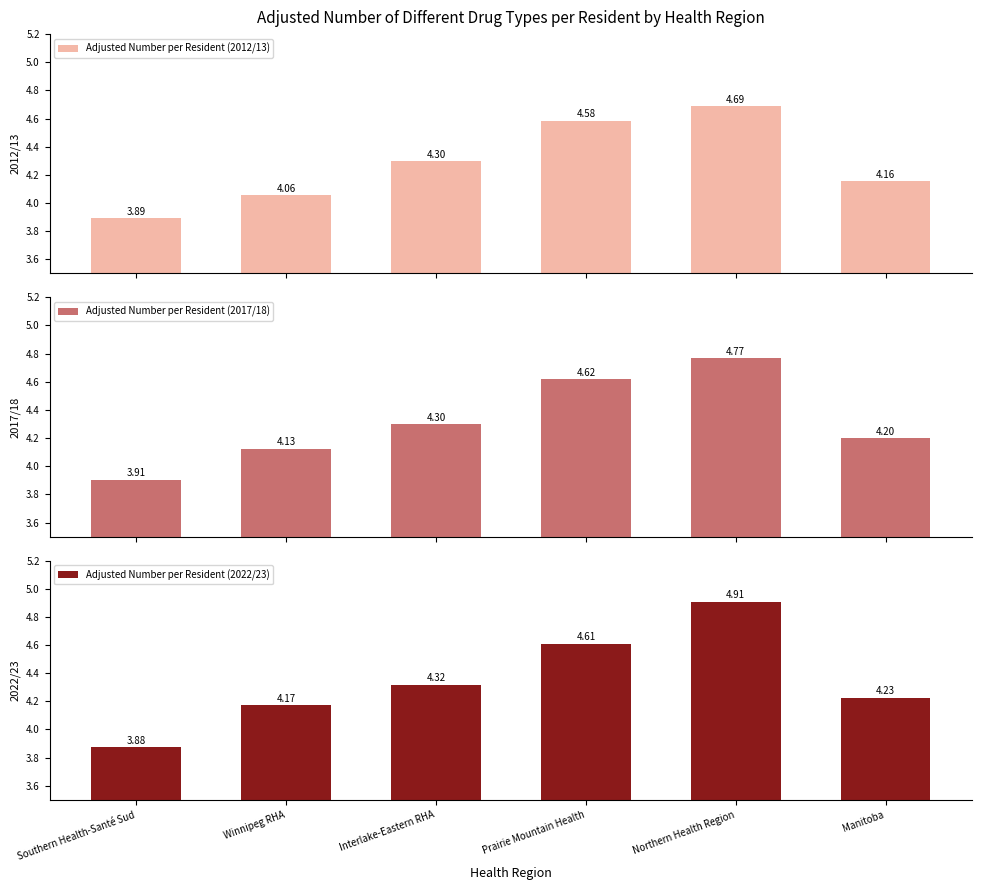

Is it true that Adjusted Number per Resident (2022/23) equals 4.2 at Manitoba?

True